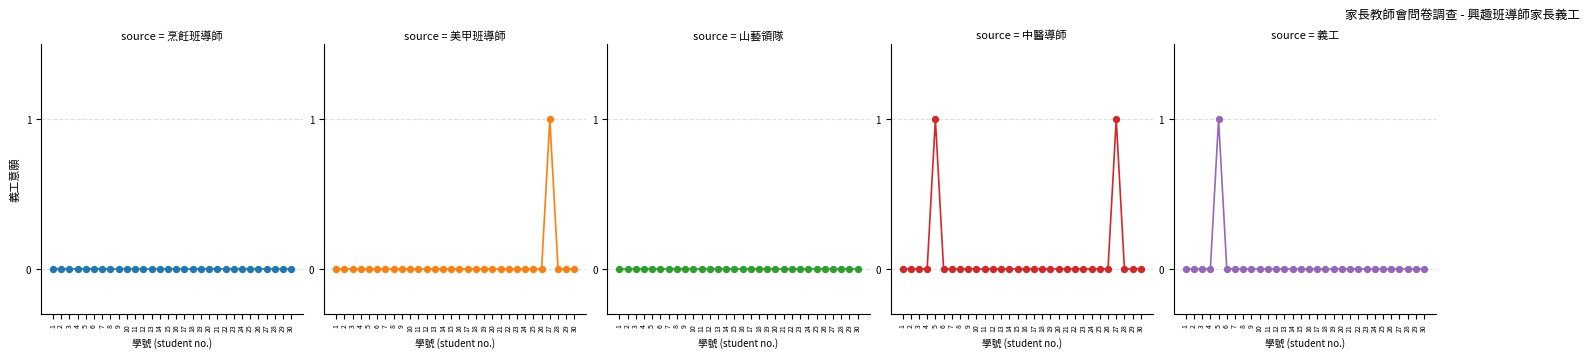

Which series contains the lowest Y value?

烹飪班導師